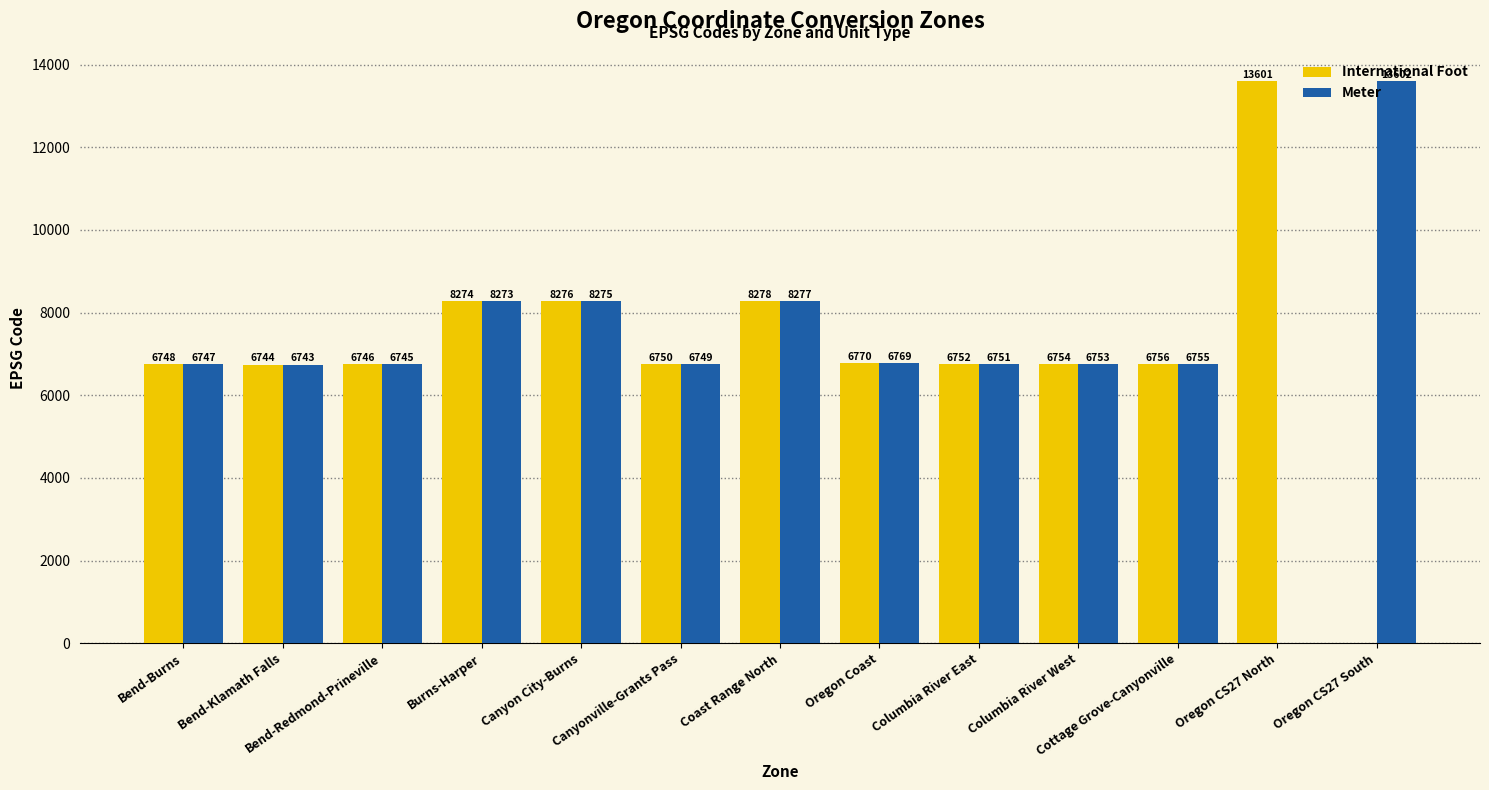

What are all the series names shown in the legend?

International Foot, Meter